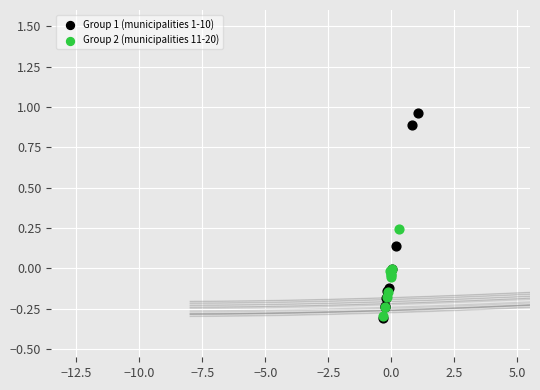

Which series contains the highest Y value?

Group 1 (municipalities 1-10)